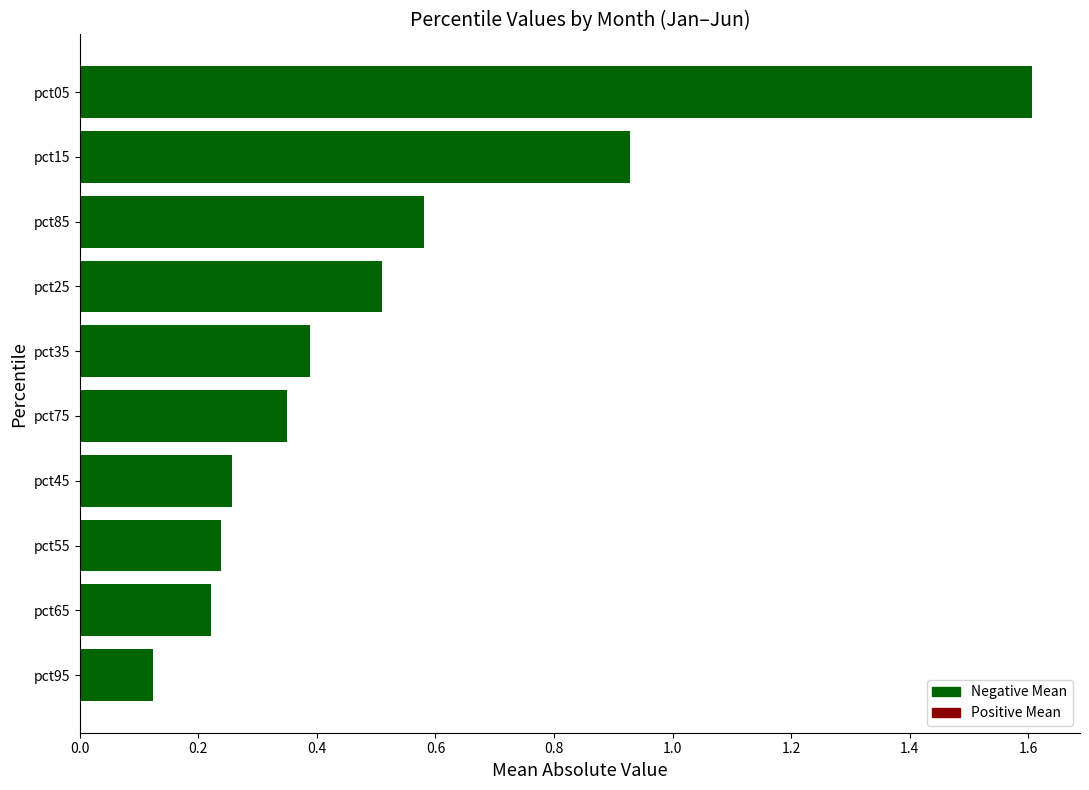

What is the change in value from pct95 to pct55?

+0.1